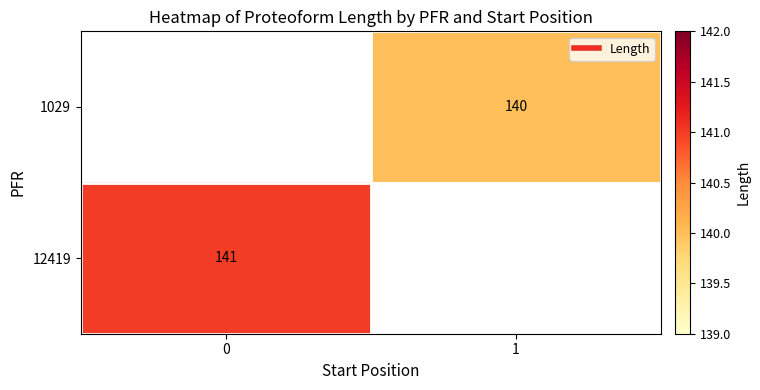

How many distinct data groups are displayed?

2